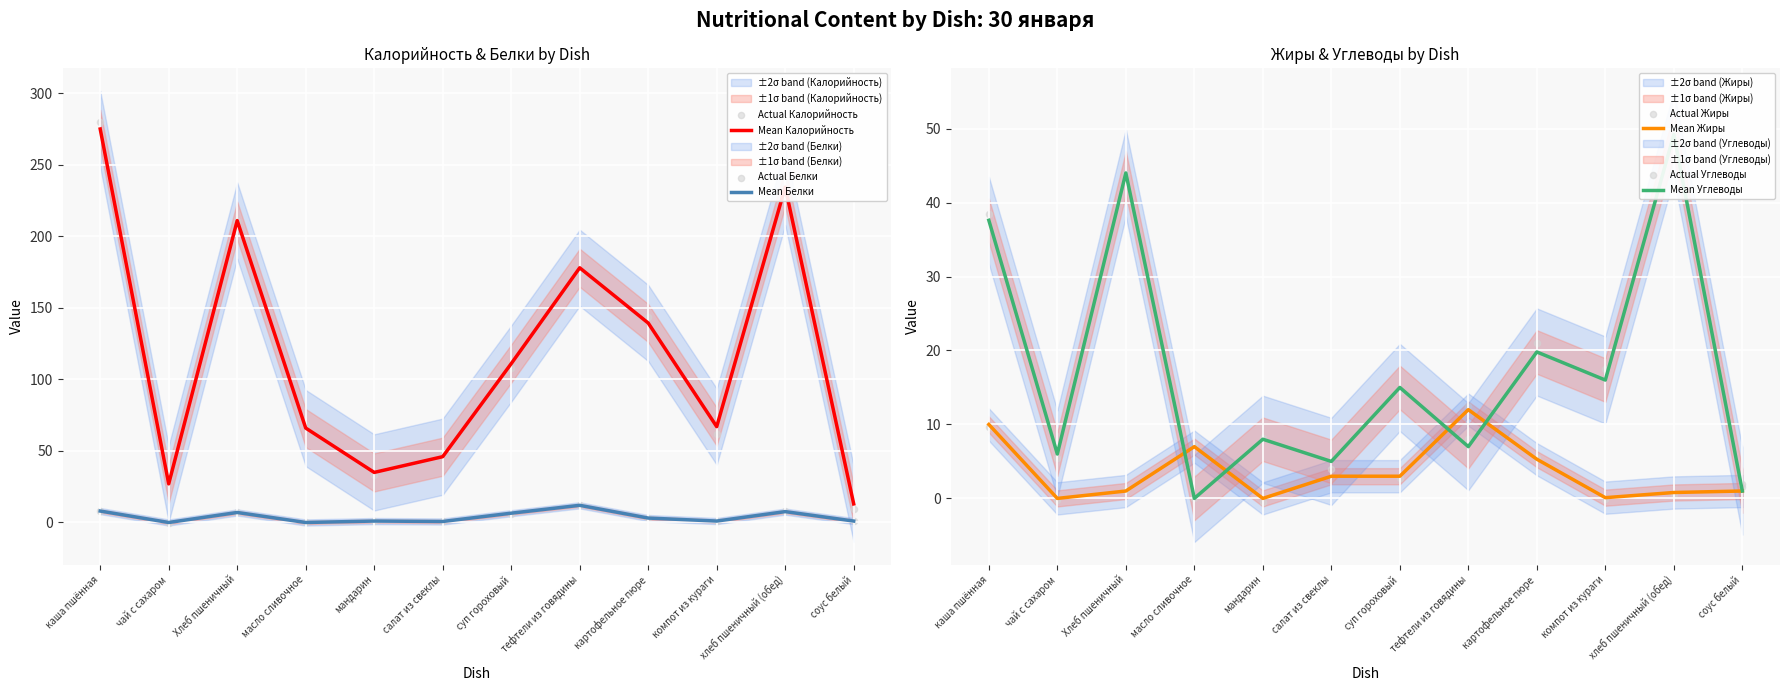

At how many categories does at least one series exceed 215?

2